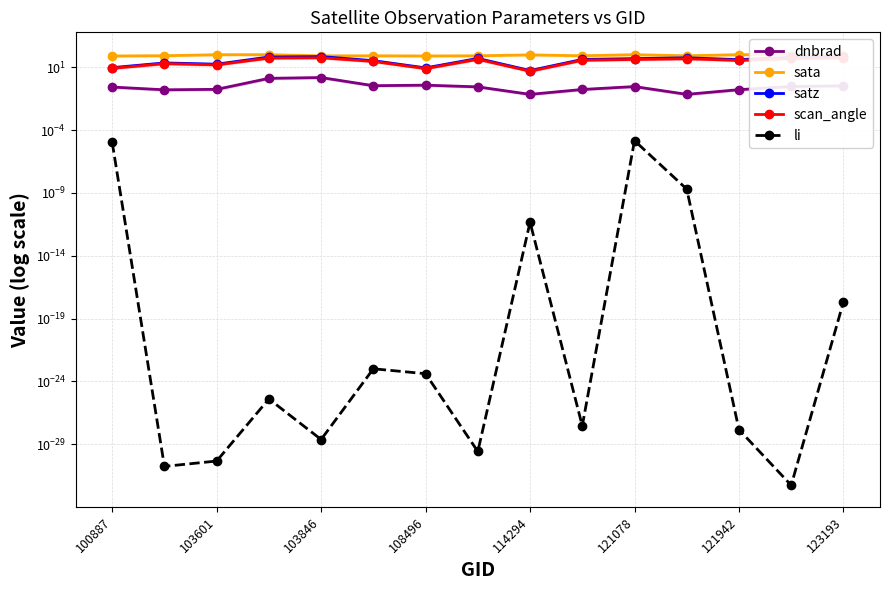

Does the chart have visible grid lines?

Yes